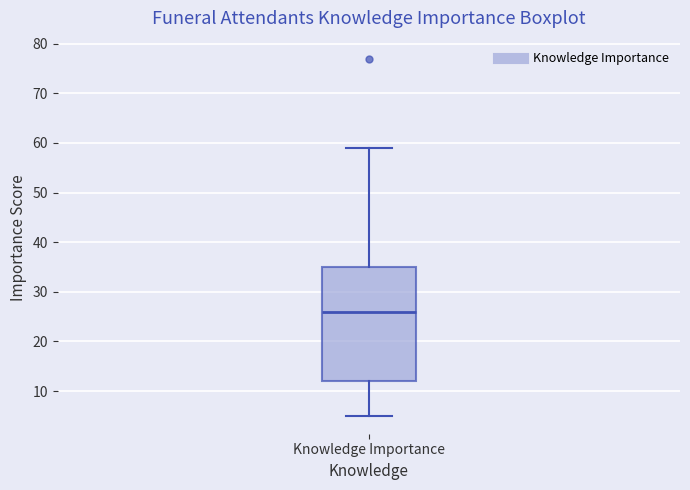

Transcribe this box plot: give where the median line is, the range the box spans, and where the two whiskers end, as read against the y-axis. The values are not printed on the chart, so give them approximately, as read against the axis.

median 26, box 12 to 35, whiskers 5 to 59